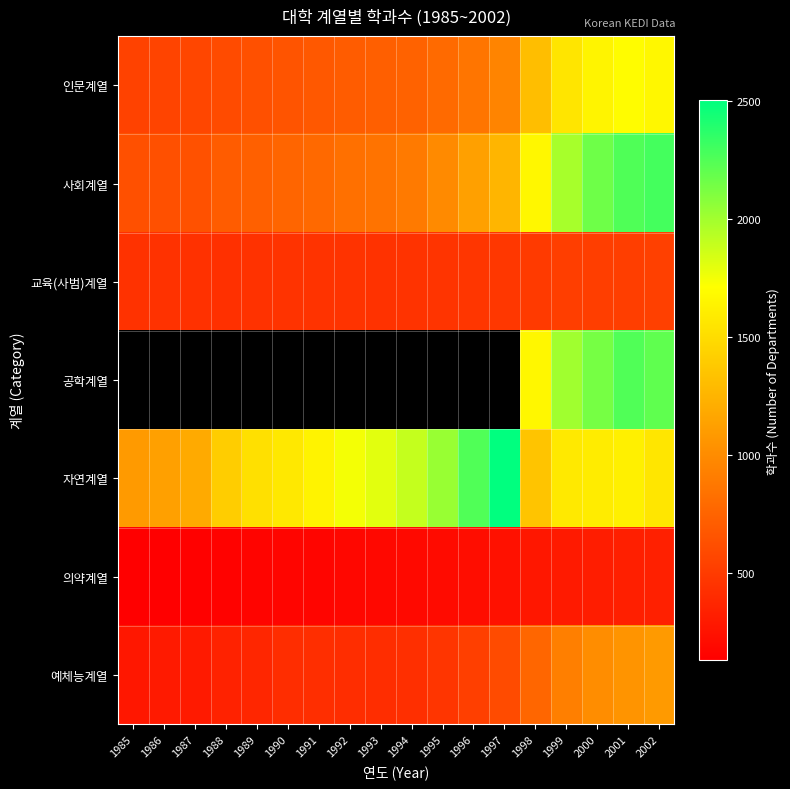

How many data points in 자연계열 are less than 1598?

9